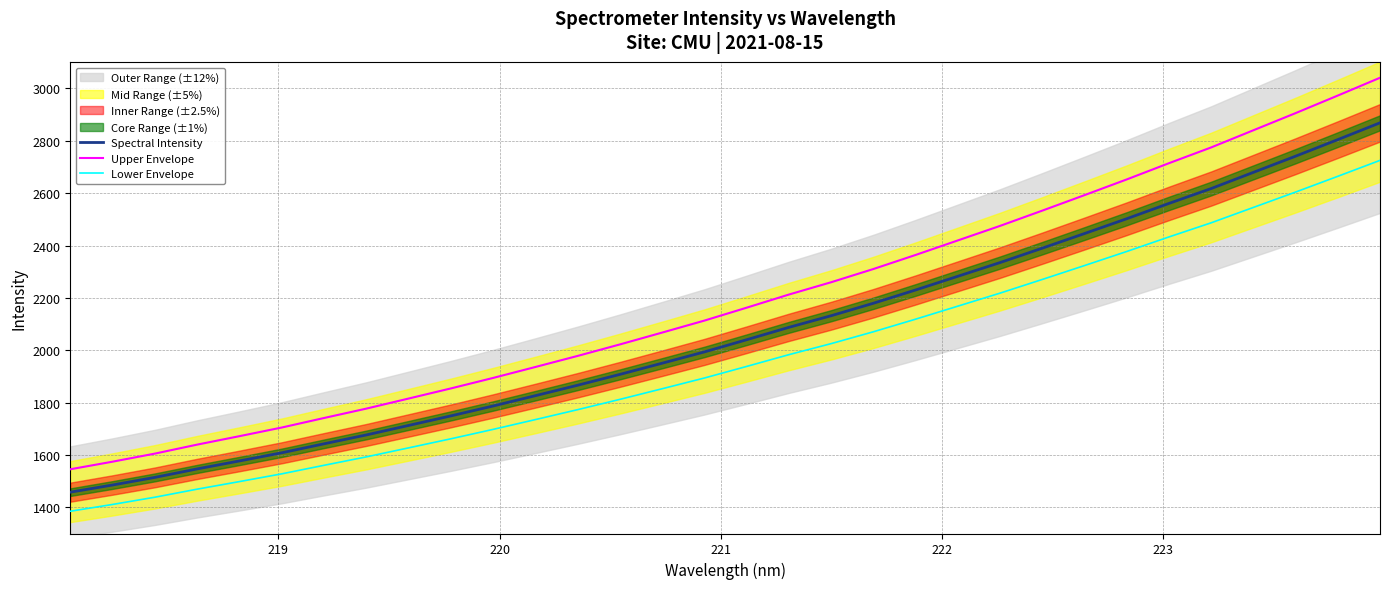

True or false: Upper Envelope and Spectral Intensity intersect in this chart.

False